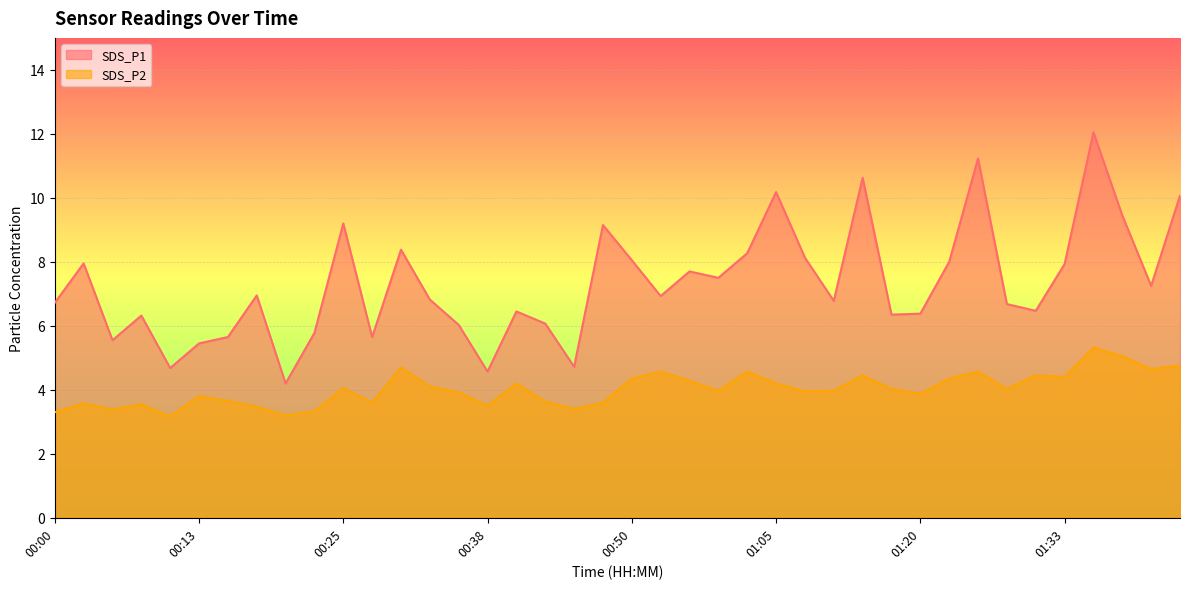

What is the total value across all series at 01:23?

12.3